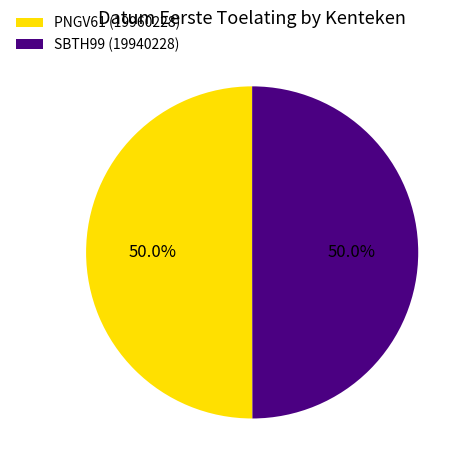

What is the total percentage of SBTH99 and PNGV61?

100.0%